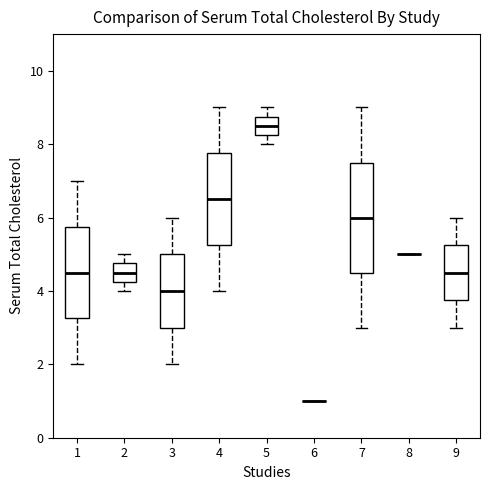

Reading left to right, transcribe this box plot: for each box, give where its median line is, the range the box spans, and where its two whiskers end, as read against the y-axis. The values are not printed on the chart, so give them approximately, as read against the axis.

1: median 4.6, box 3.2 to 5.8, whiskers 2.0 to 7.0
2: median 4.6, box 4.2 to 4.8, whiskers 4.0 to 5.0
3: median 4.0, box 3.0 to 5.0, whiskers 2.0 to 6.0
4: median 6.6, box 5.2 to 7.8, whiskers 4.0 to 9.0
5: median 8.6, box 8.2 to 8.8, whiskers 8.0 to 9.0
6: box collapsed to a line at 1.0, whiskers 1.0 to 1.0
7: median 6.0, box 4.6 to 7.6, whiskers 3.0 to 9.0
8: box collapsed to a line at 5.0, whiskers 5.0 to 5.0
9: median 4.6, box 3.8 to 5.2, whiskers 3.0 to 6.0